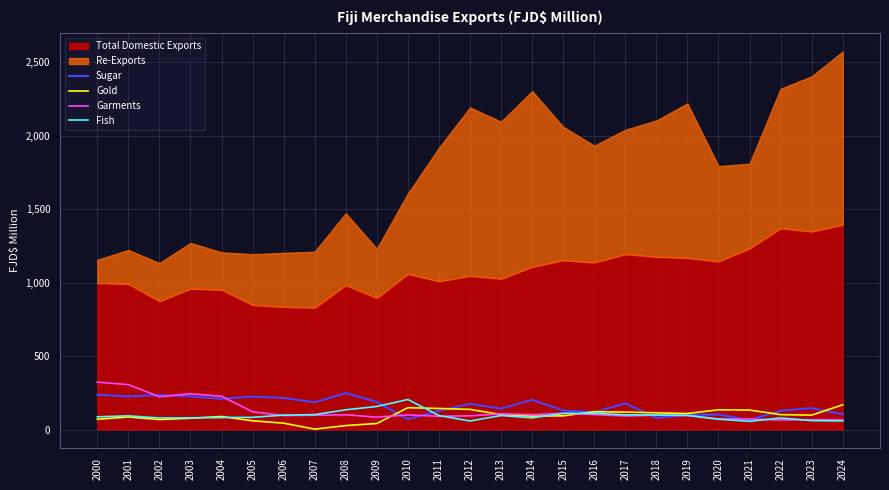

At which label does Fish reach its minimum?

2021